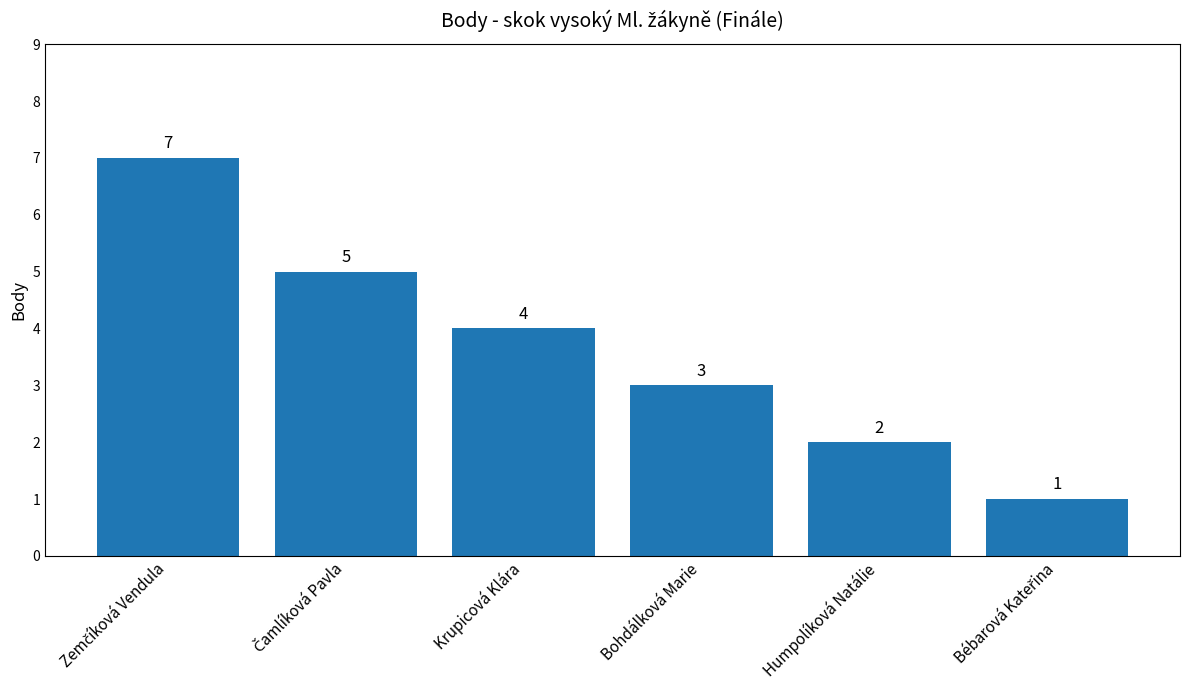

True or false: the data shows 1 at Krupicová Klára.

False